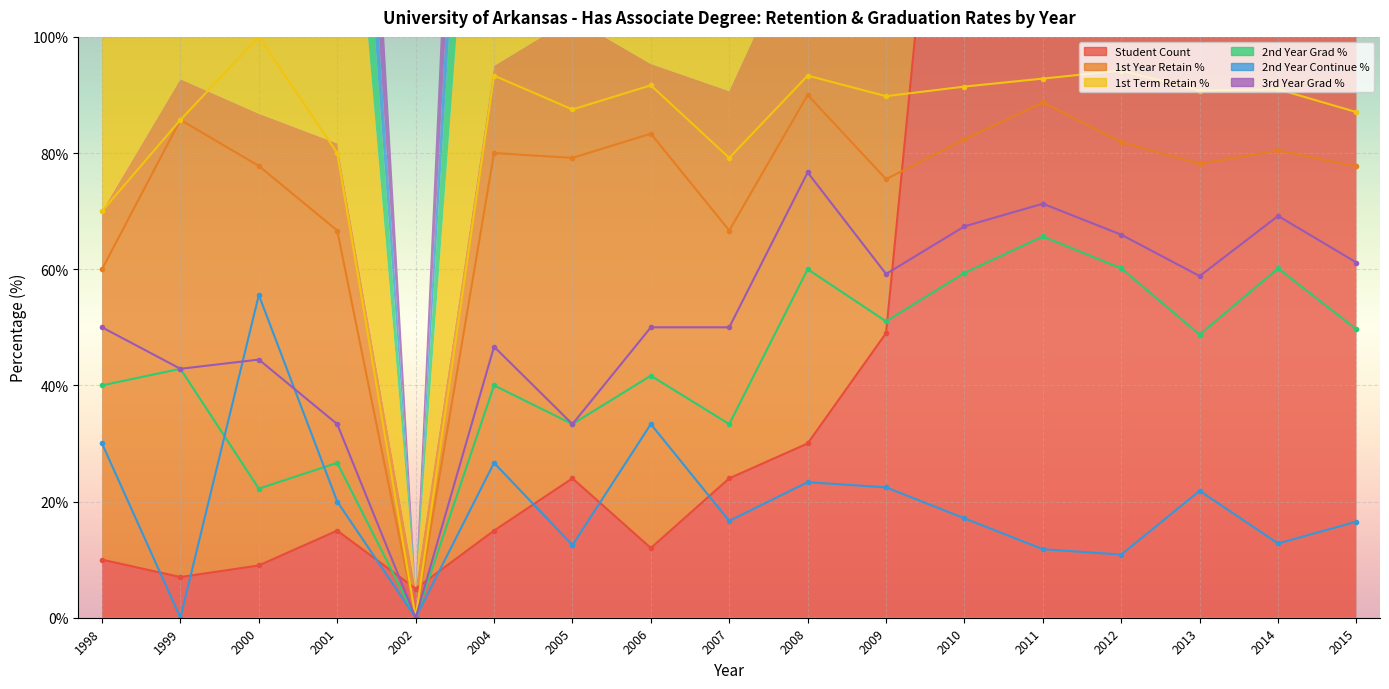

What is the total value across all series at 2010?

504.6